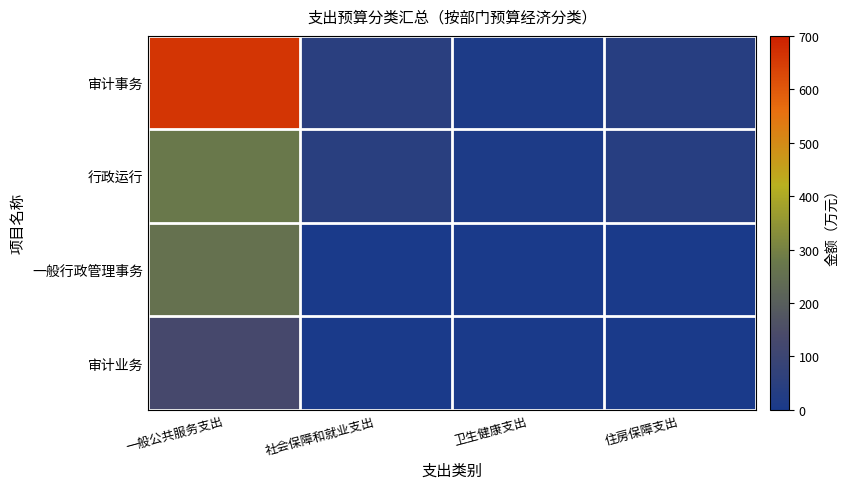

Which category has the lowest value across all series?

卫生健康支出